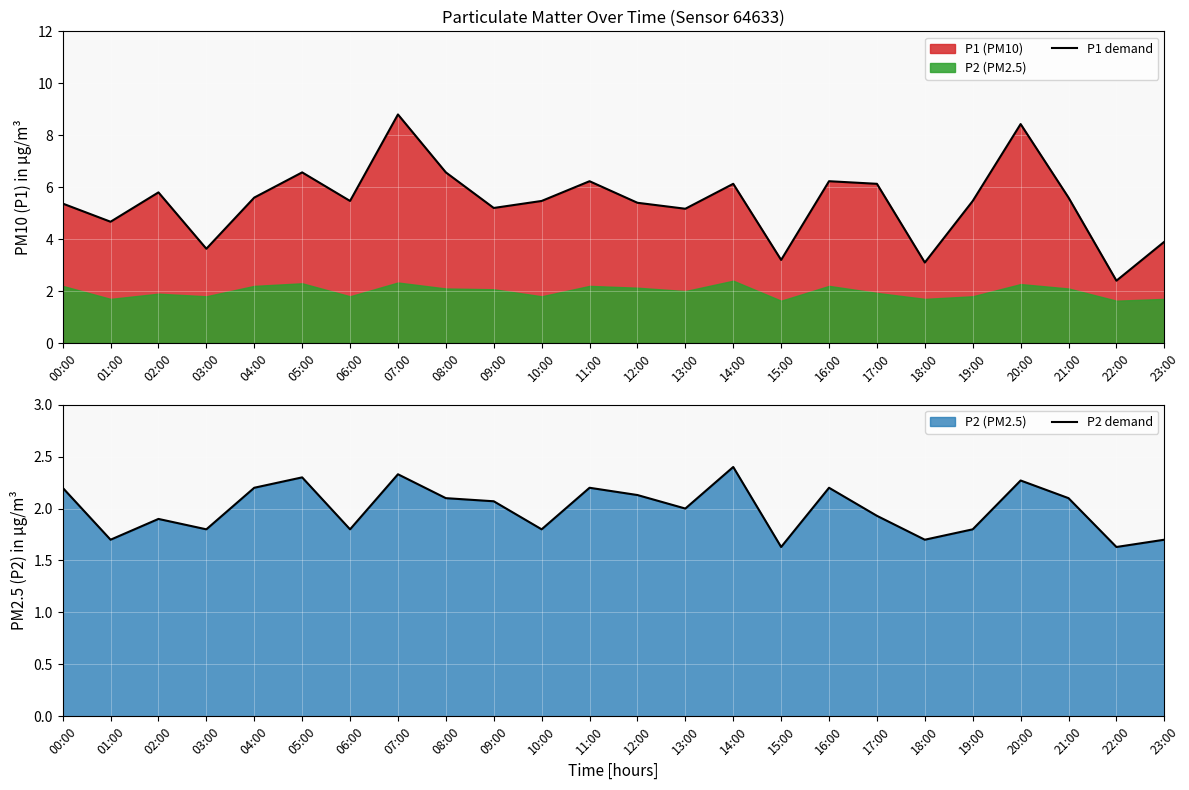

How many data points in P2 demand are above 2?

12